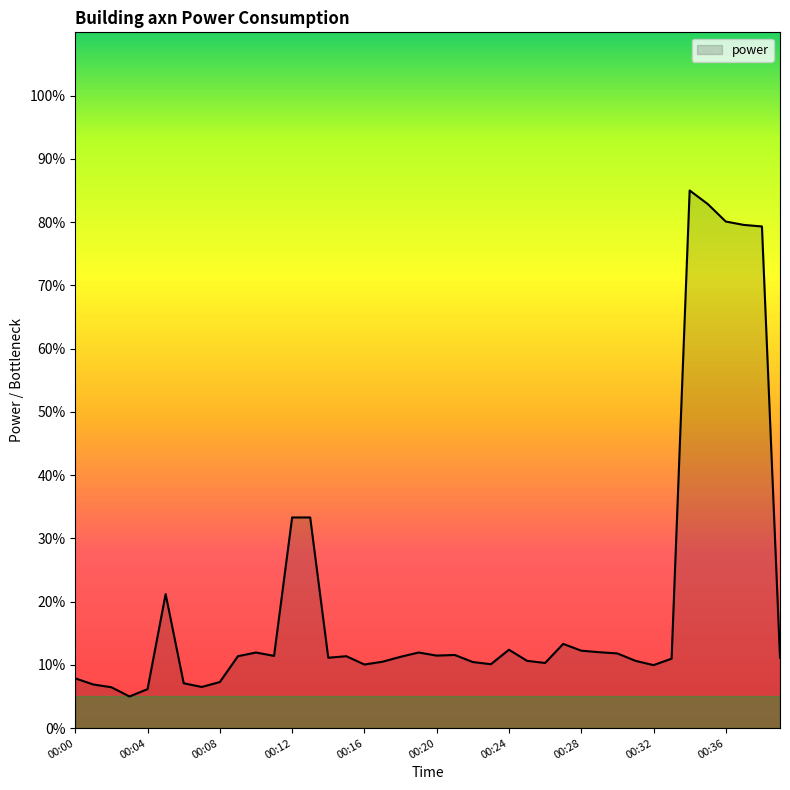

What is the smallest value displayed?

5.0